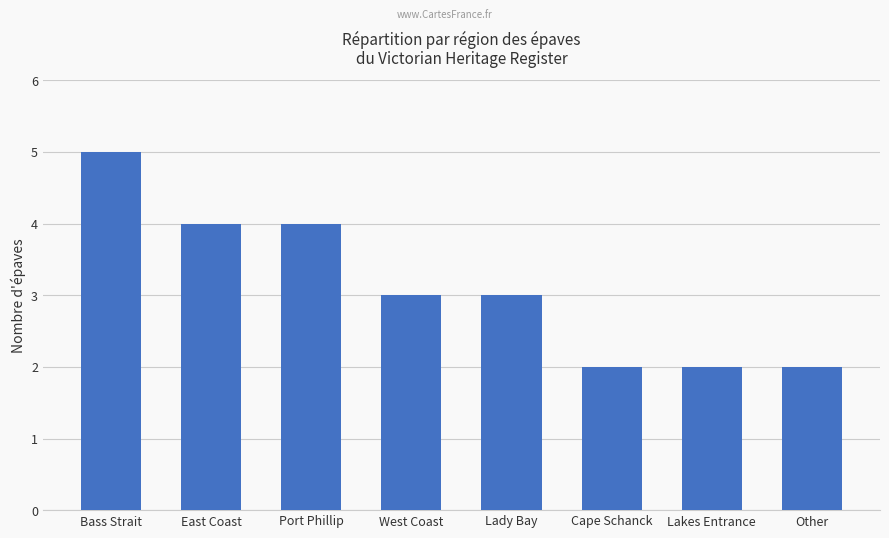

Approximately how many times larger is the value at Lakes Entrance compared to East Coast?

0.5